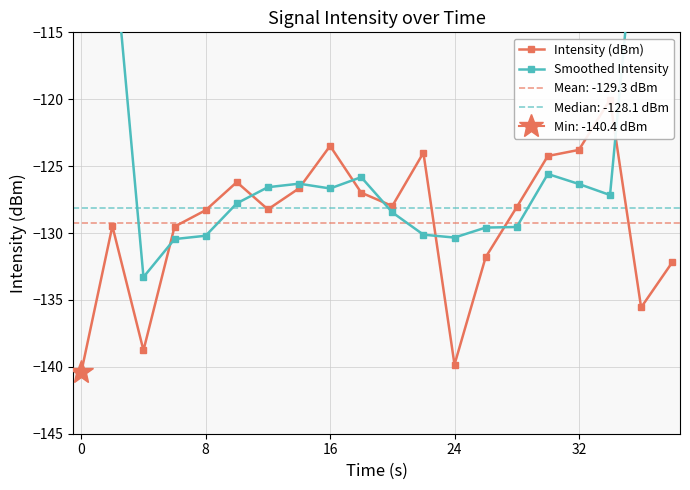

What is the maximum value for Intensity (dBm)?

-120.0